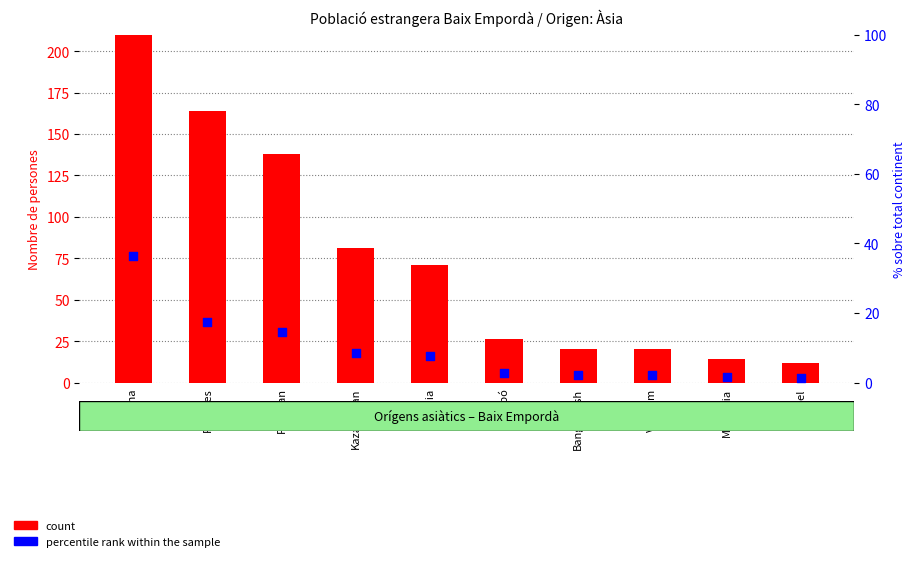

Is the value of count at Israel greater than the value of percentile rank within the sample at Israel?

Yes